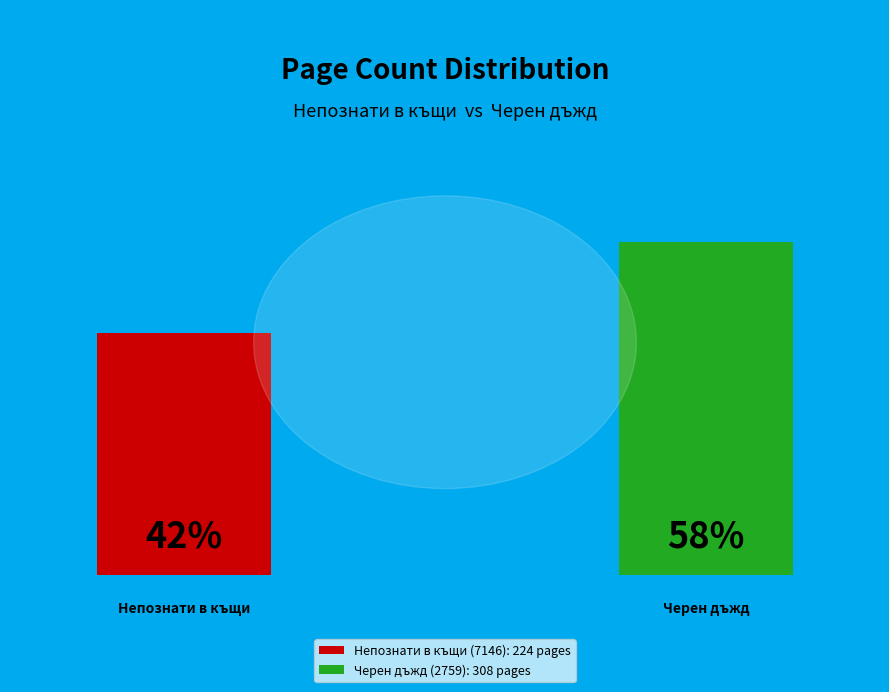

What is the largest slice in the pie chart?

Черен дъжд (2759)